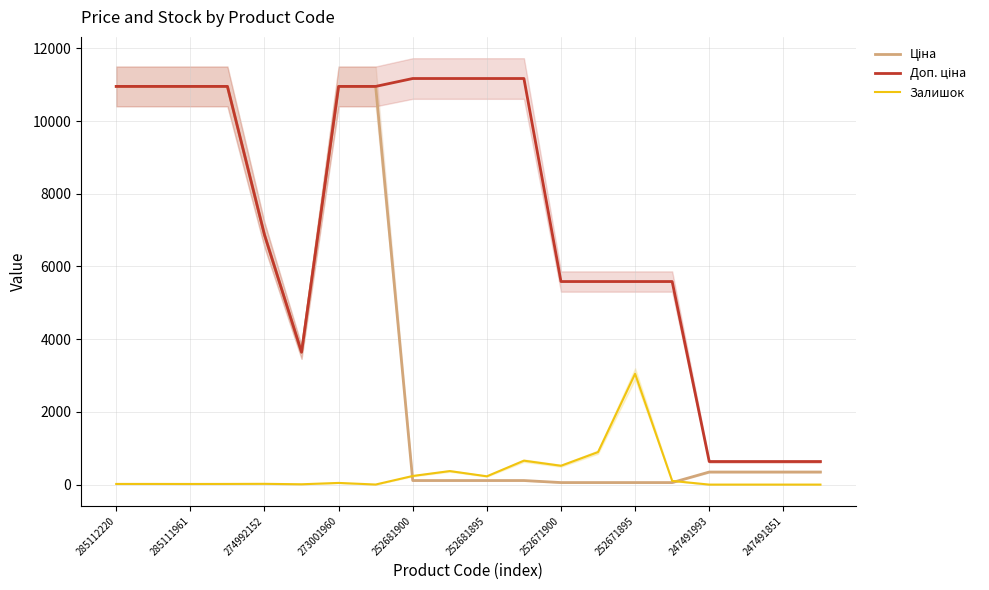

What are all the series names shown in the legend?

Ціна, Доп. ціна, Залишок